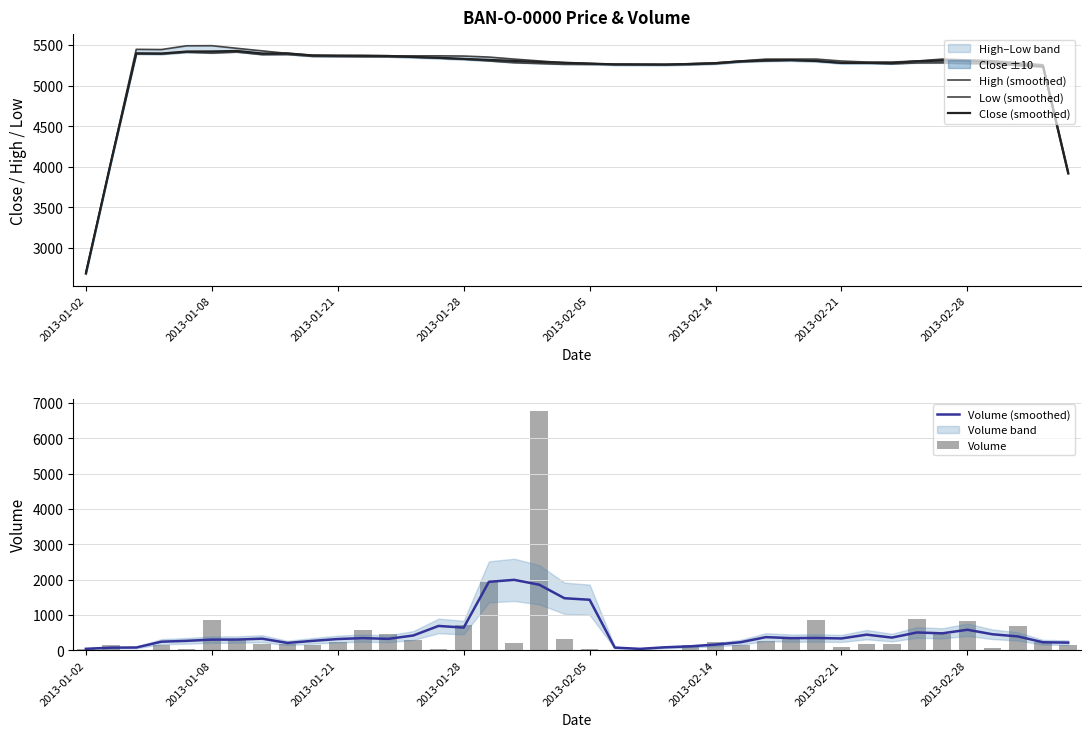

What is the sum of all Volume values?

19427.0